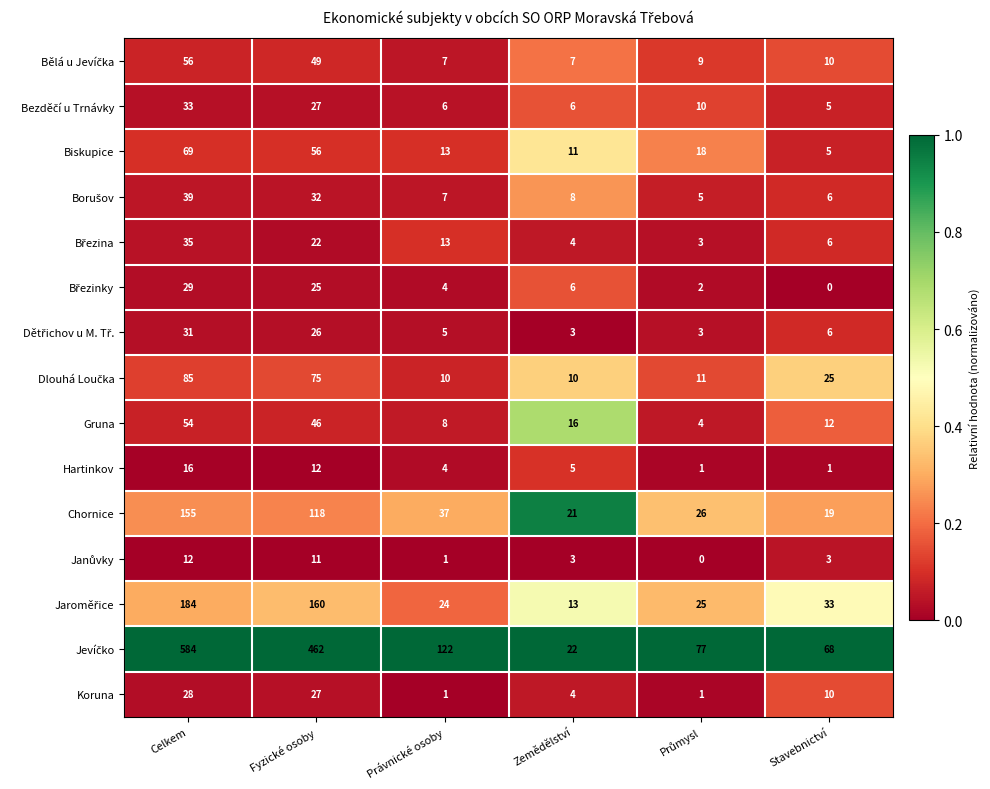

At which category is the sum across all series the highest?

Celkem